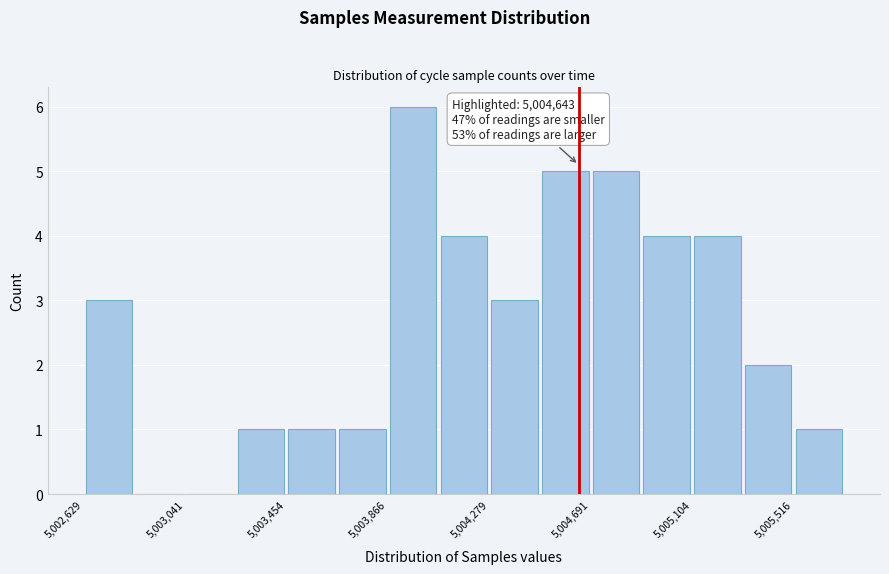

Over which range of the x-axis is the bar tallest?

5003850 to 5004050